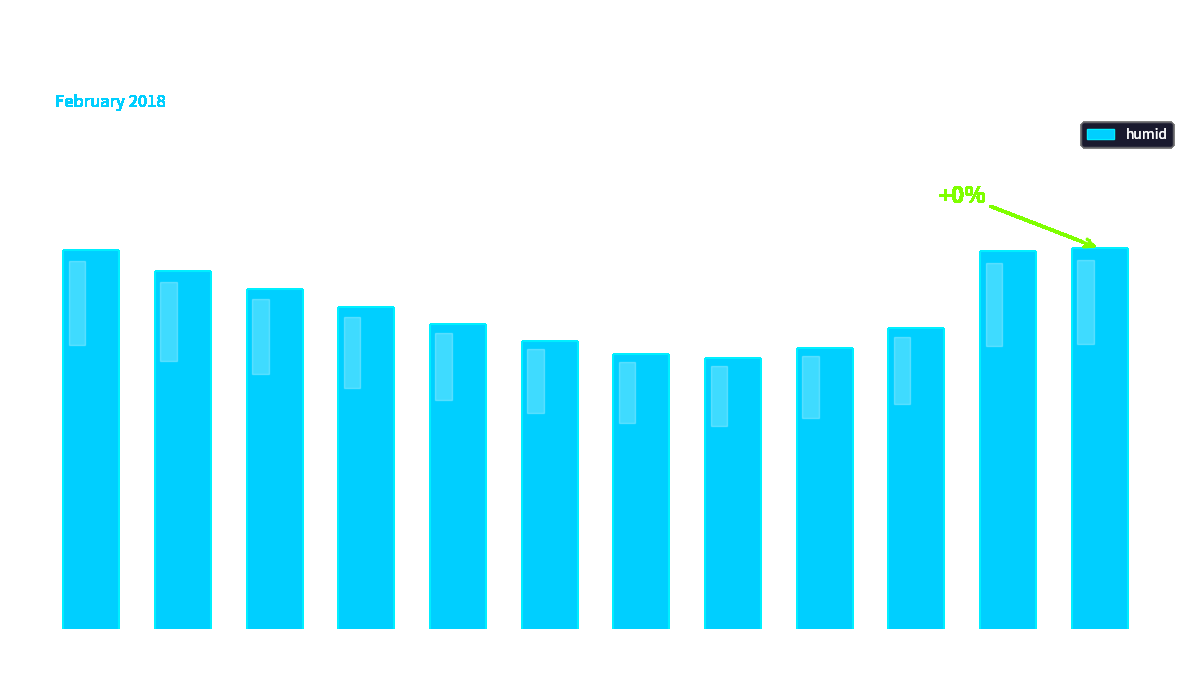

Between 06:00 and 18:00, which is larger?

06:00